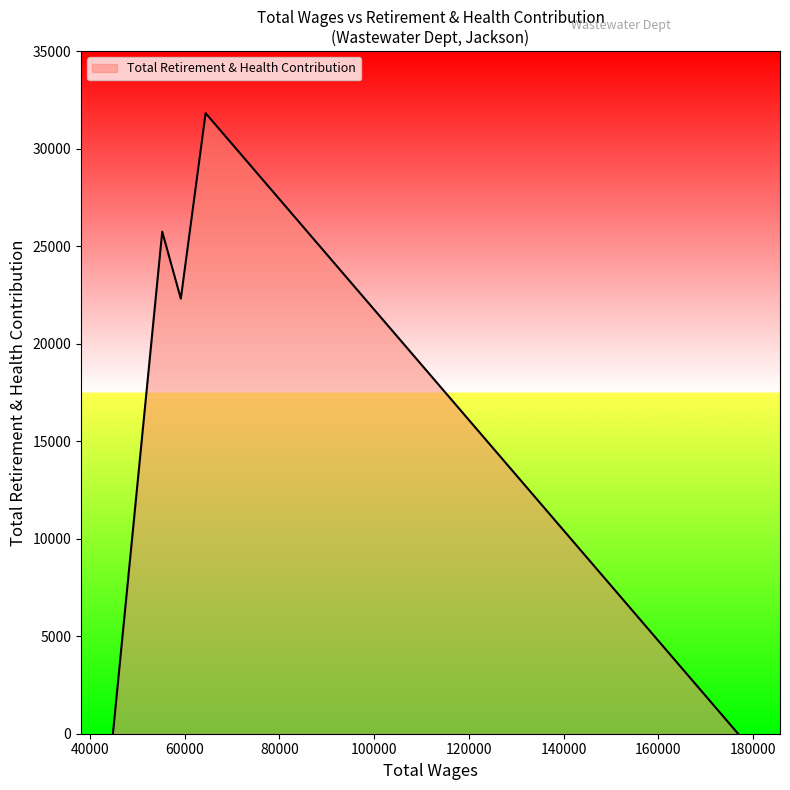

What is the greatest value displayed?

31822